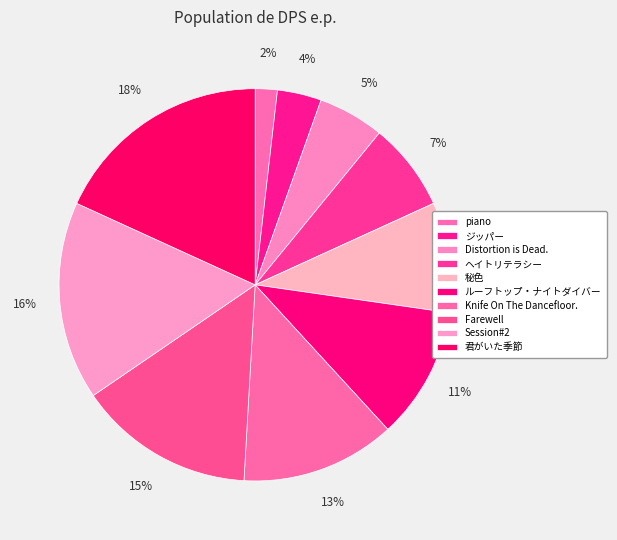

What portion of the pie excludes Knife On The Dancefloor.?

87.3%